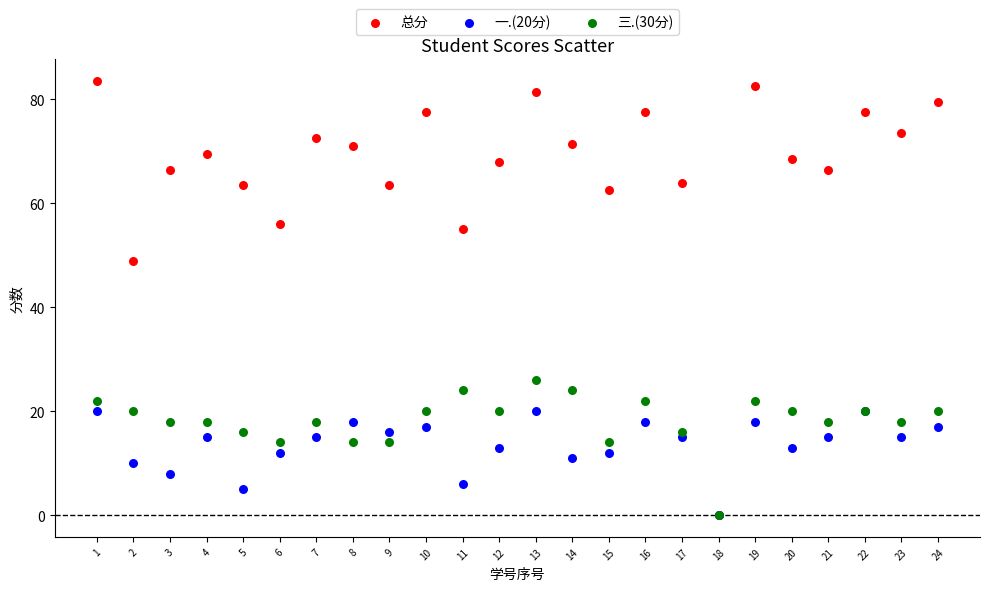

Which series has the widest spread of Y values?

总分